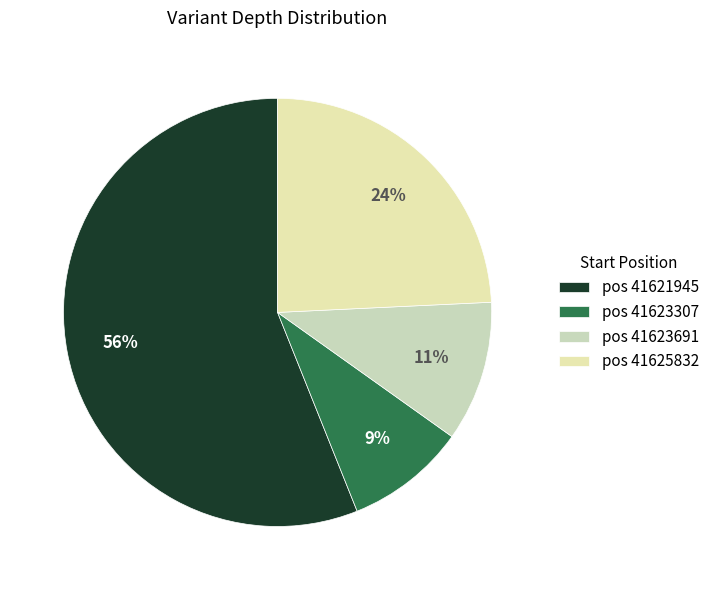

Which slice represents more than half of the pie?

pos 41621945